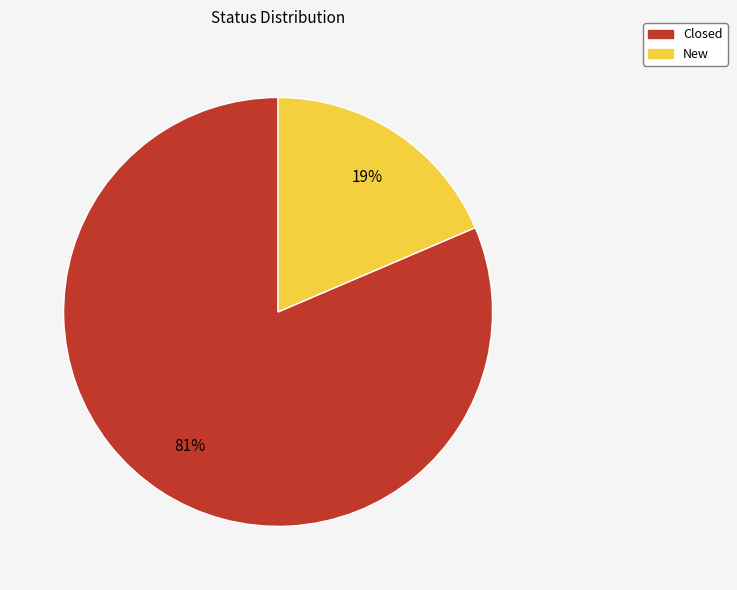

What is the largest slice in the pie chart?

Closed